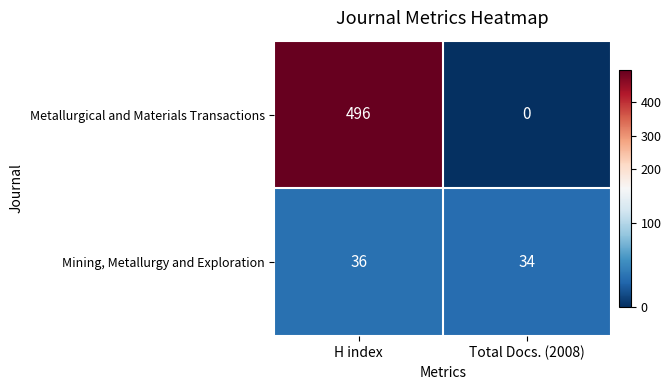

Reading left to right, list all the values displayed in this chart.

Metallurgical and Materials Transactions: H index=496	Total Docs. (2008)=0
Mining, Metallurgy and Exploration: H index=36	Total Docs. (2008)=34